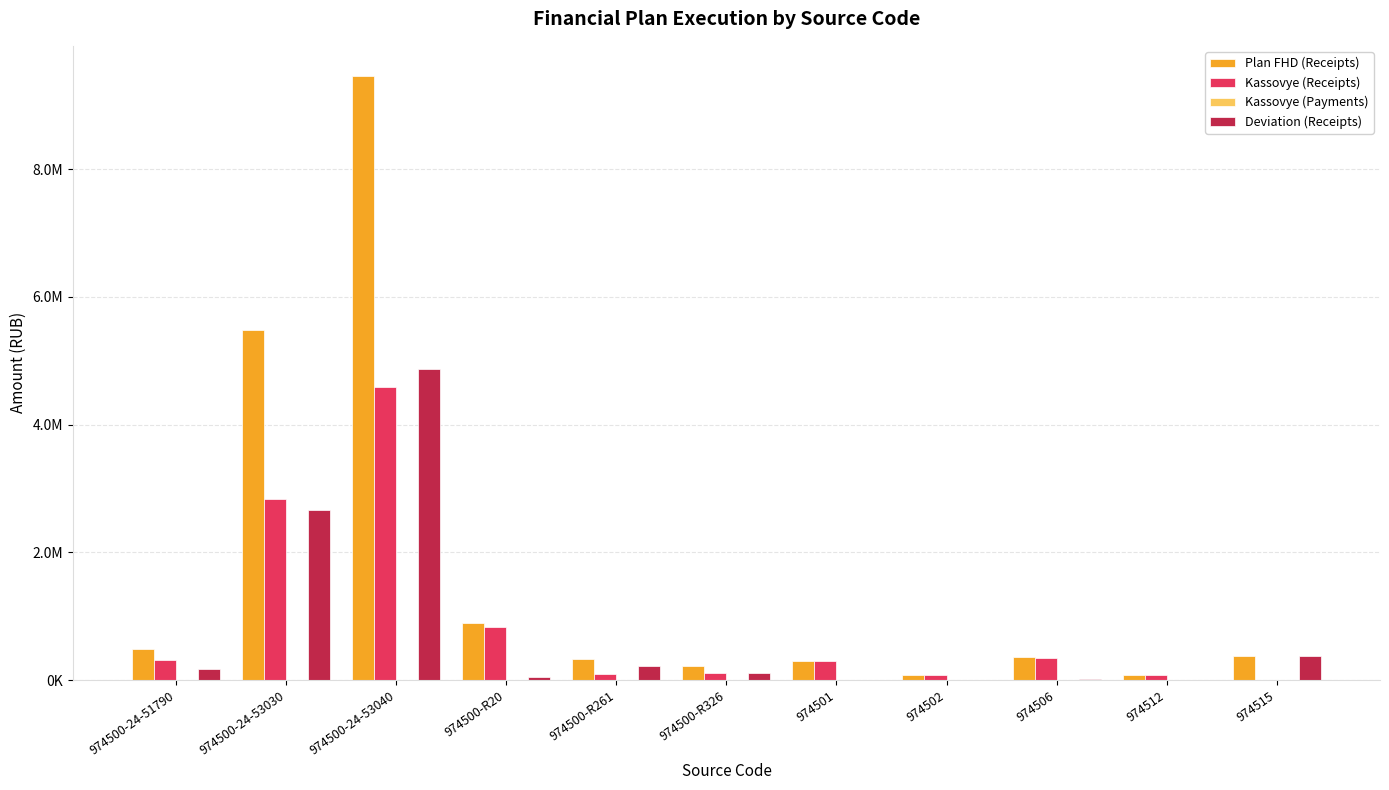

At which category does the chart reach its minimum across all series?

974515